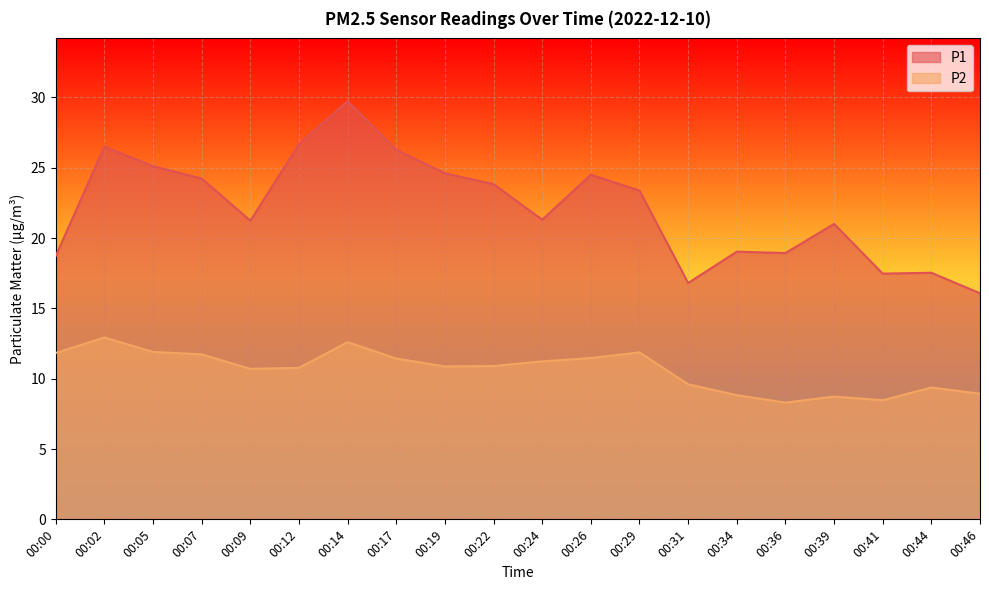

What are all the series names shown in the legend?

P1, P2